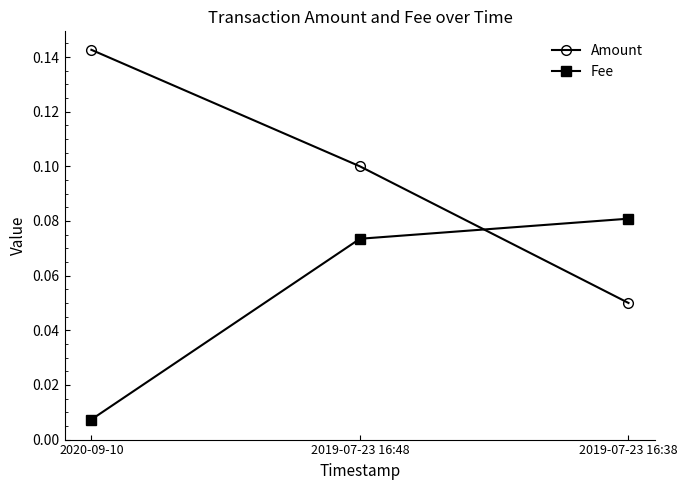

How many series are shown in this chart?

2